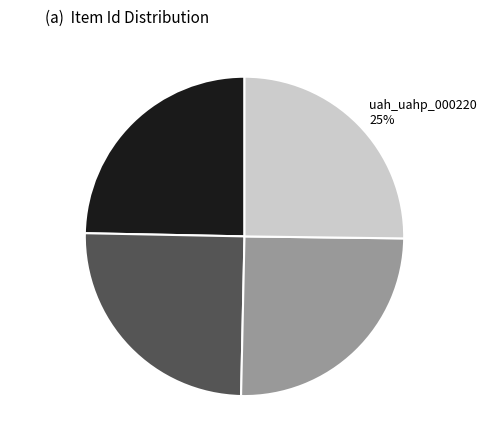

How many segments does this pie chart have?

4